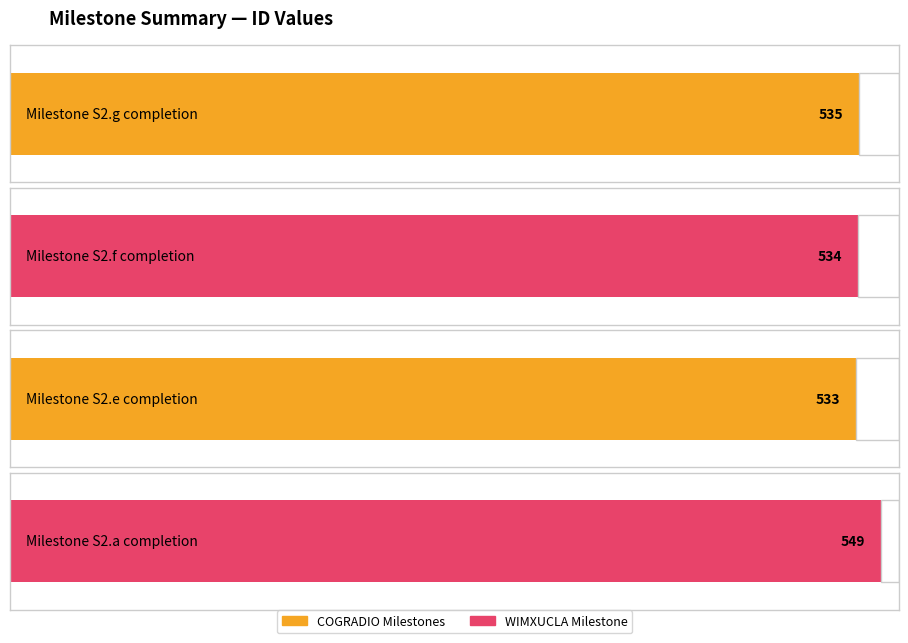

What is the smallest value displayed?

533